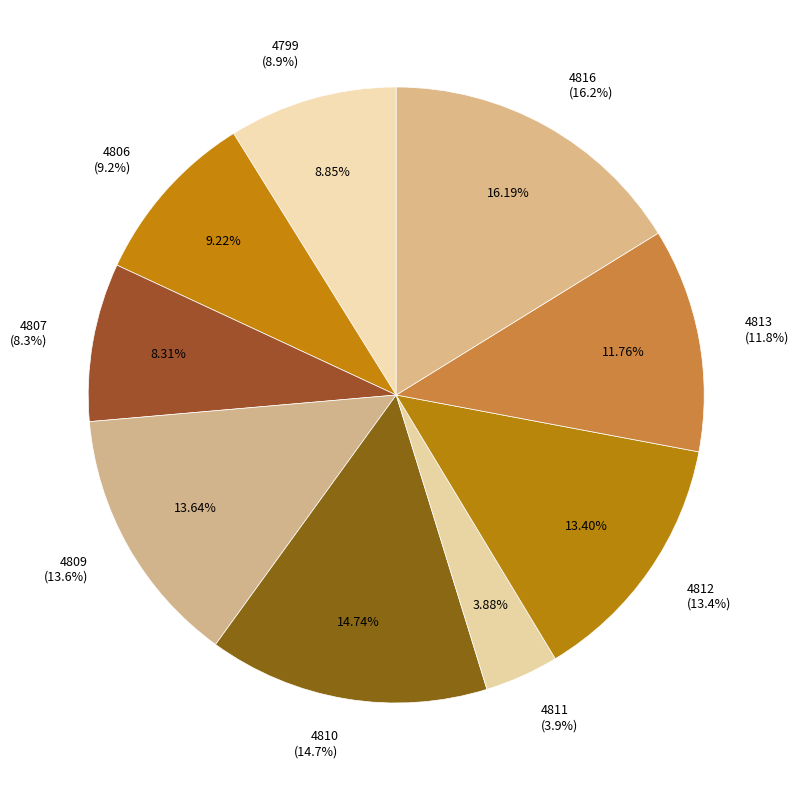

Combined, what portion of the pie is 4807 and 4799?

17.2%